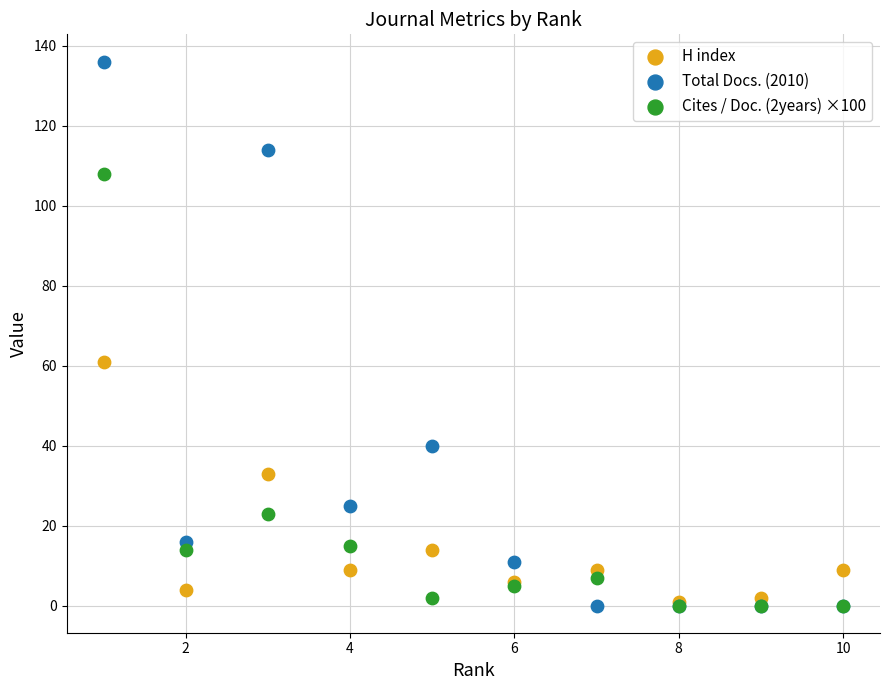

Across all series, what Y value is closest to 68?

61.0